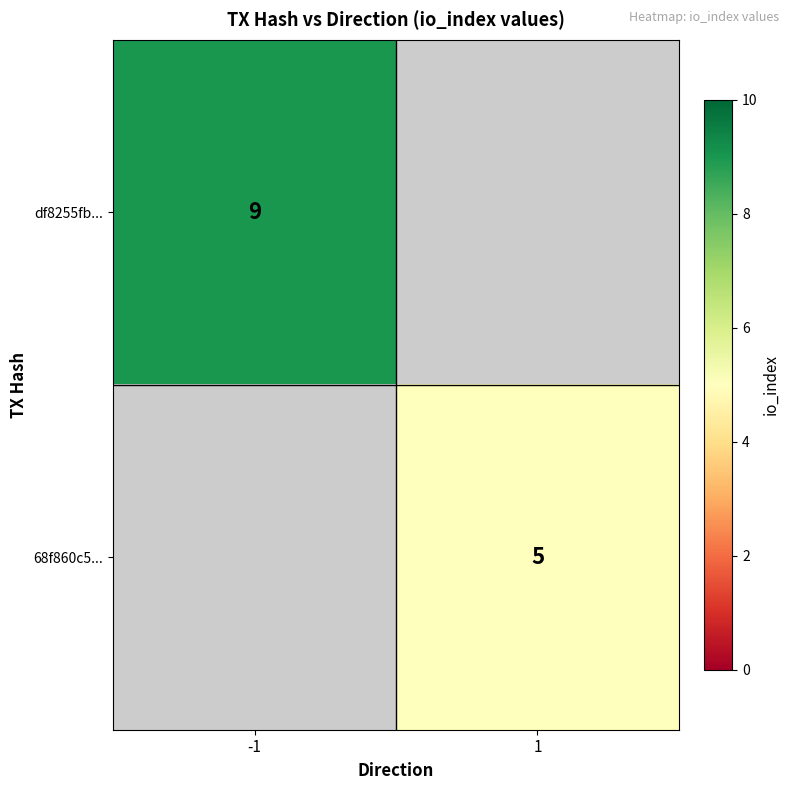

The value of 68f860c5... at 1 is 3. True or false?

False